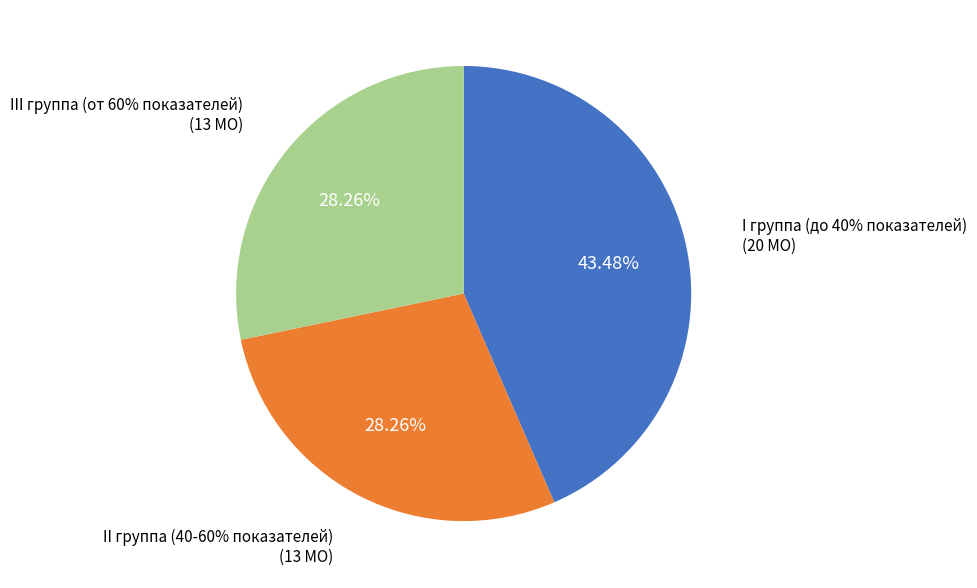

What is the change in value from I группа (до 40% показателей) to II группа (40-60% показателей)?

-7